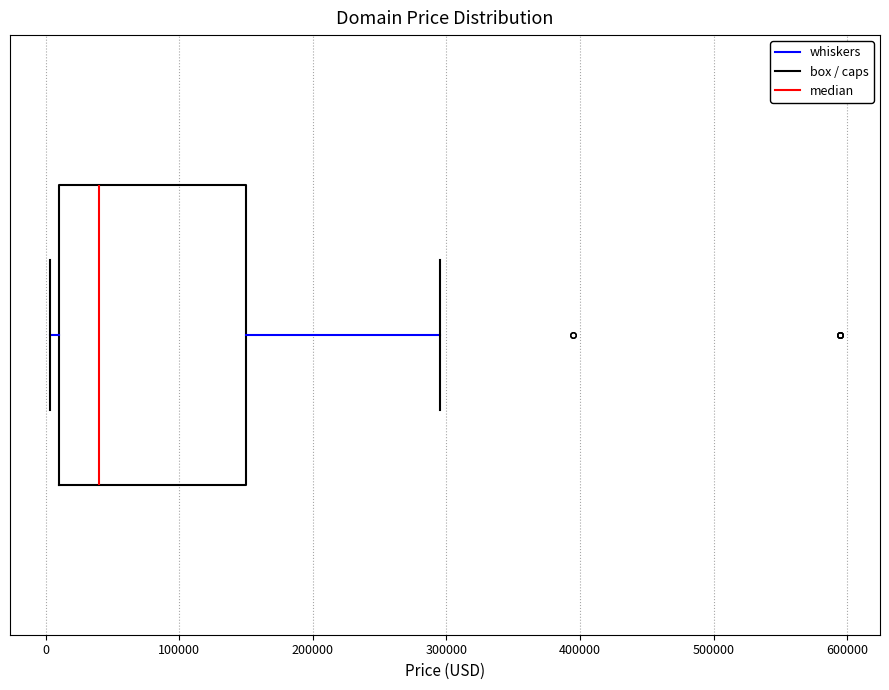

Where is the left edge of the box on the x-axis? The values are not printed on the chart, so give them approximately, as read against the axis.

10000